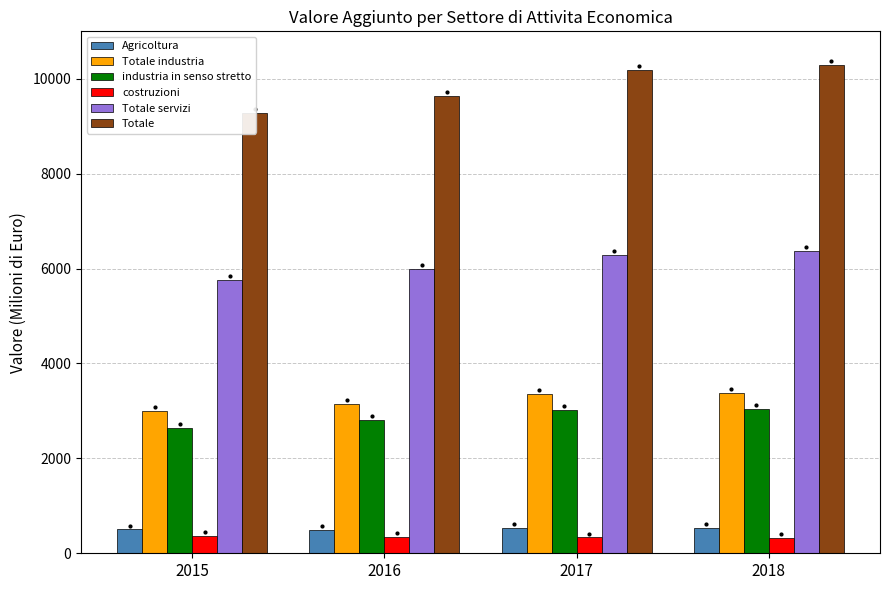

At which label does Totale first exceed 10182?

2017